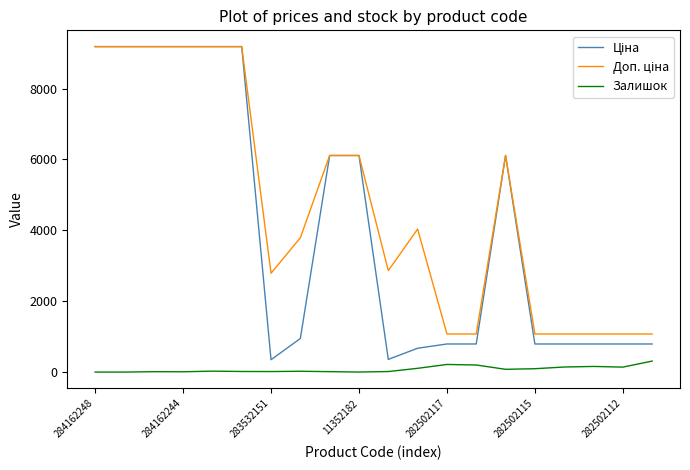

Reading right to left, extract all data points from this chart.

Ціна: 793.0	793.0	793.0	793.0	793.0	6112.5	793.0	793.0	672.7	358.0	6112.5	6112.5	947.6	348.6	9185.1	9185.1	9185.1	9185.1	9185.1	9185.1
Доп. ціна: 1074.6	1074.6	1074.6	1074.6	1074.6	6112.5	1074.6	1074.6	4036.0	2863.8	6112.5	6112.5	3790.3	2789.2	9185.1	9185.1	9185.1	9185.1	9185.1	9185.1
Залишок: 310.0	140.0	159.0	143.0	95.0	78.0	200.0	215.0	106.0	15.0	1.0	12.0	23.0	15.0	17.0	26.0	9.0	11.0	0.0	0.0